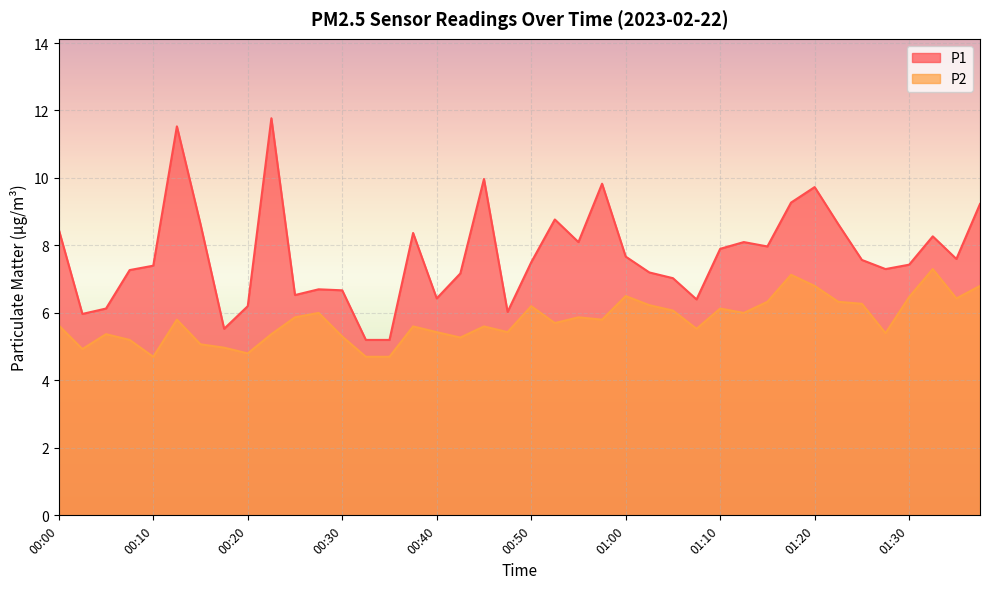

The P1 series shows 8.4 at 00:37. True or false?

True